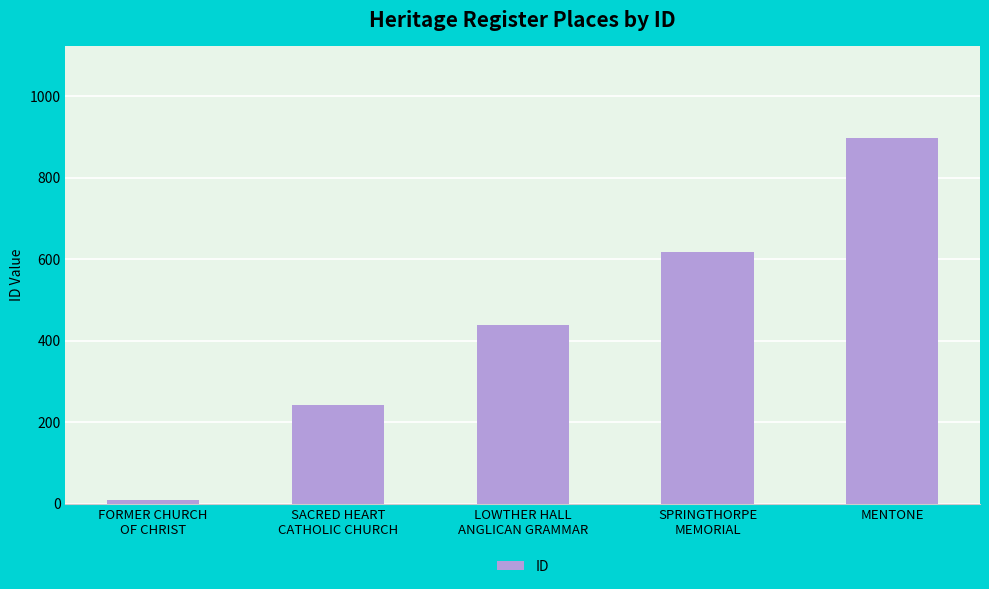

What is the label of the 5th bar from the right?

FORMER CHURCH
OF CHRIST